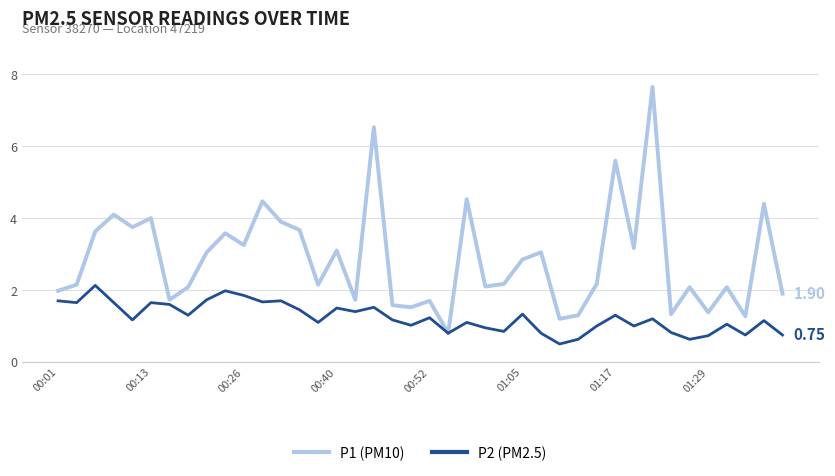

List the series in order of their overall mean, lowest first.

P2 (PM2.5), P1 (PM10)